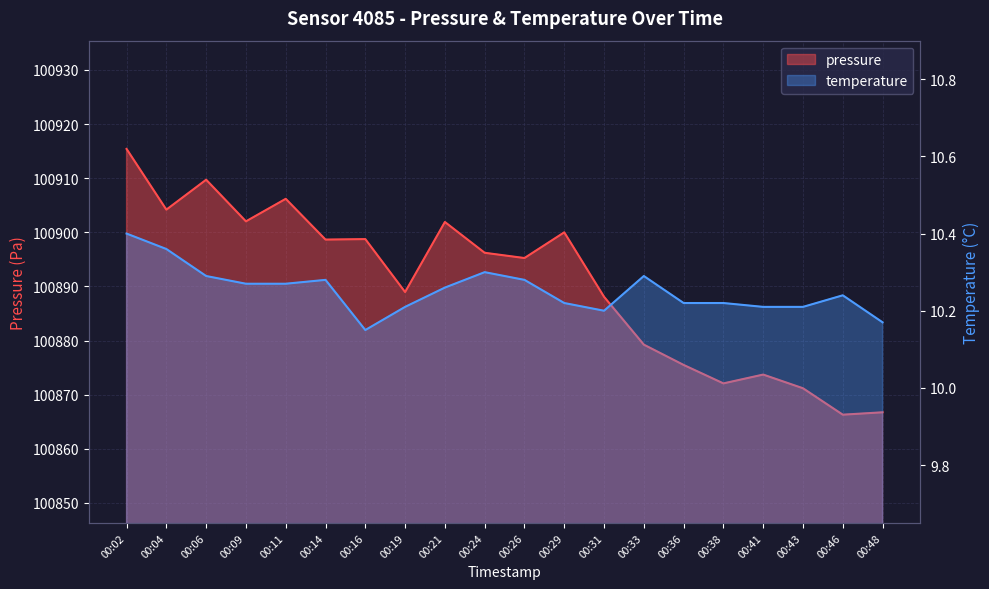

At which category does pressure reach its first local valley?

00:04